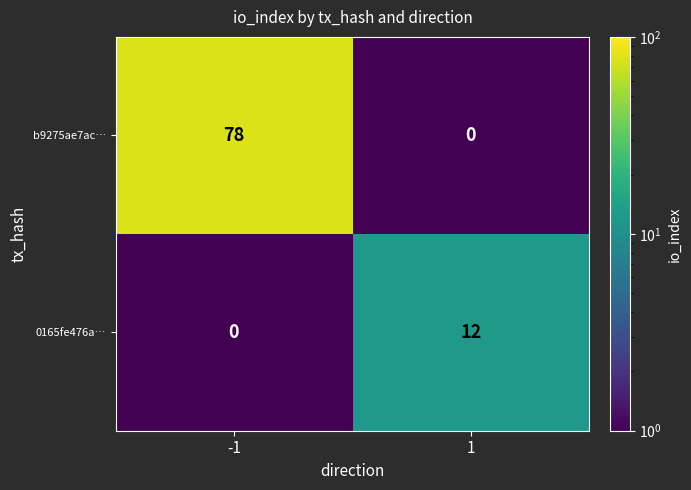

List the series in order of their overall mean, highest first.

b9275ae7ac…, 0165fe476a…